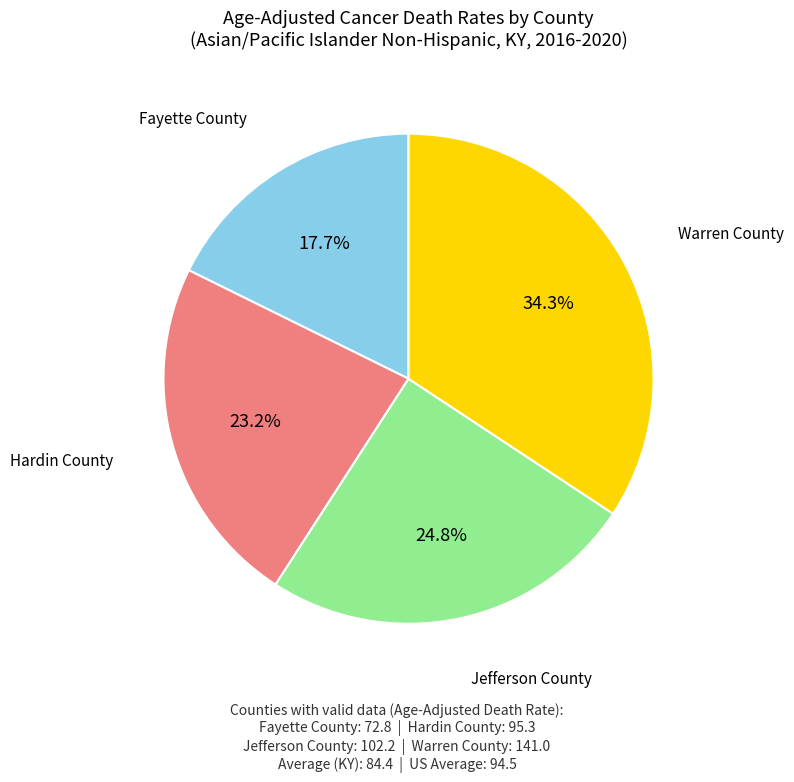

What is the largest slice in the pie chart?

Warren County